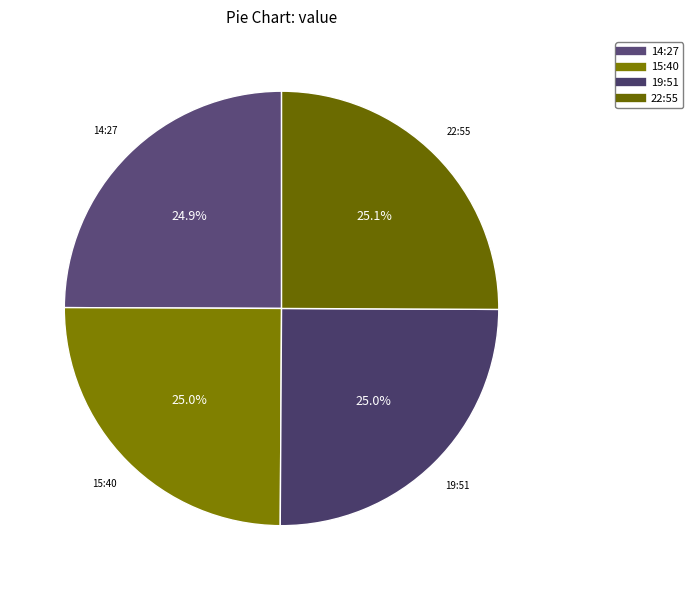

Count the number of slices in the pie.

4